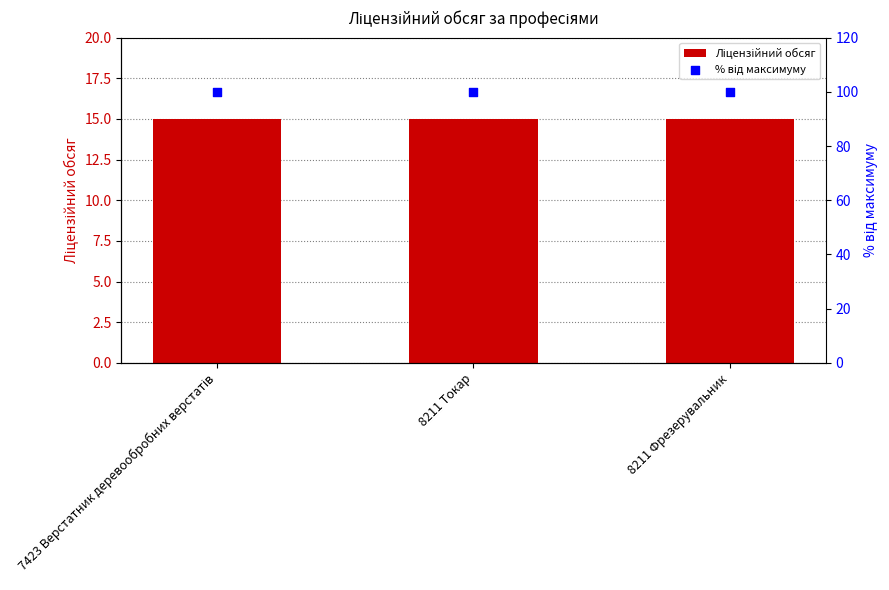

What is the total value across all series at 8211 Токар?

115